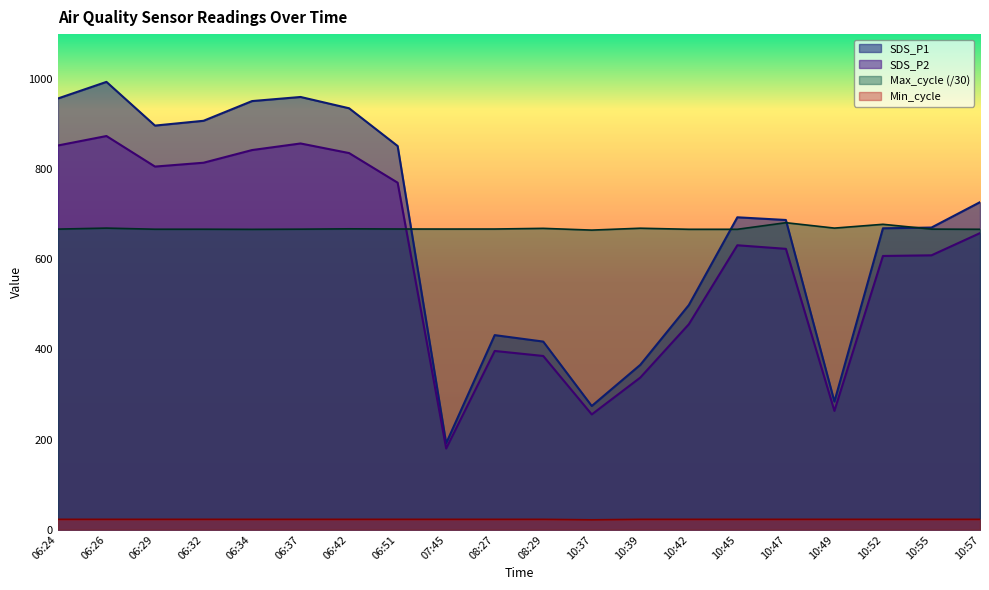

At how many categories does at least one series exceed 155?

20